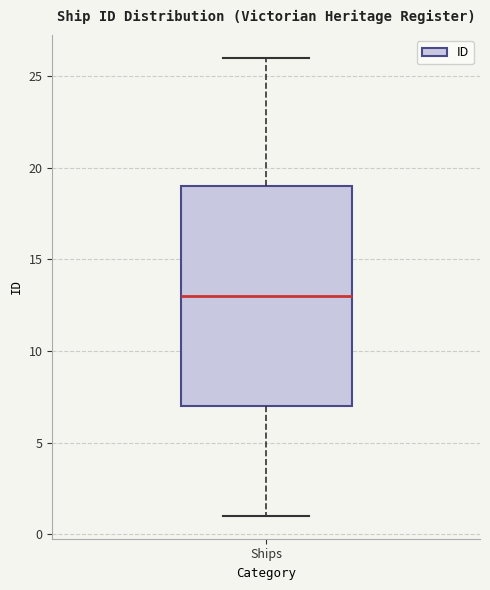

Read this box plot against the y-axis: the position of the median line, the range covered by the box, and the ends of both whiskers. The values are not printed on the chart, so give them approximately, as read against the axis.

median 13, box 7 to 19, whiskers 1 to 26